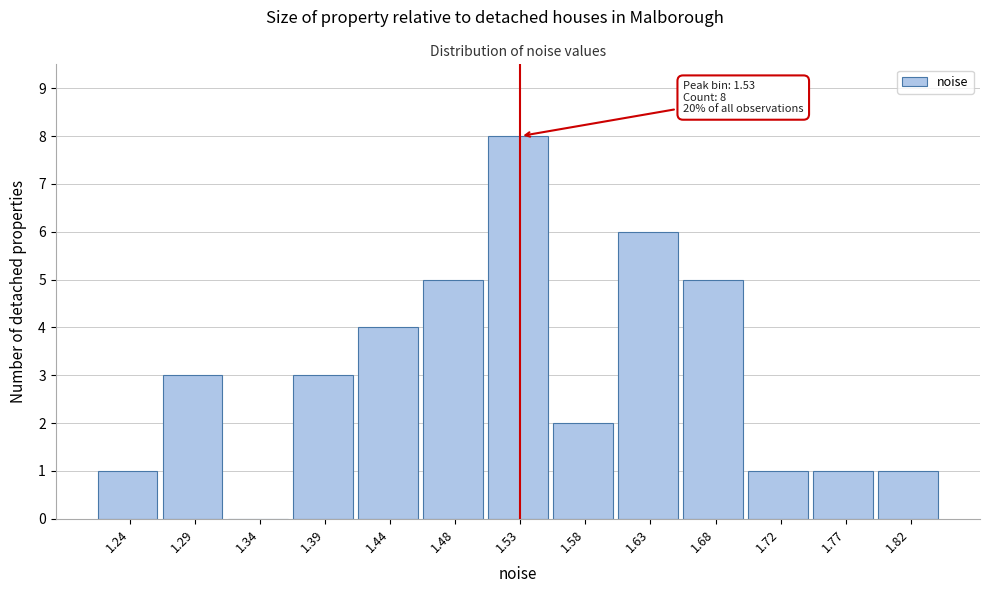

Reading right to left, list all the values displayed in this chart.

1.82=1	1.77=1	1.72=1	1.68=5	1.63=6	1.58=2	1.53=8	1.48=5	1.44=4	1.39=3	1.34=0	1.29=3	1.24=1